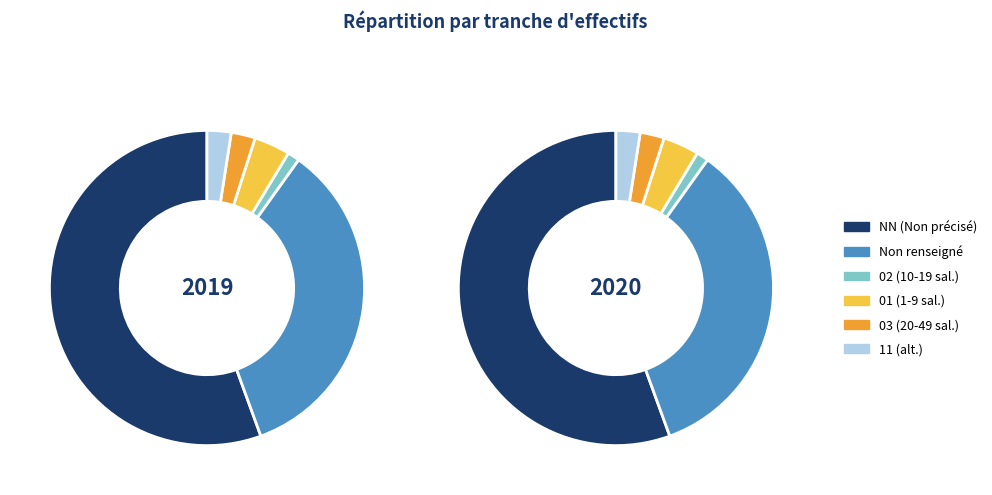

To the nearest percent, what is the average slice percentage?

17%